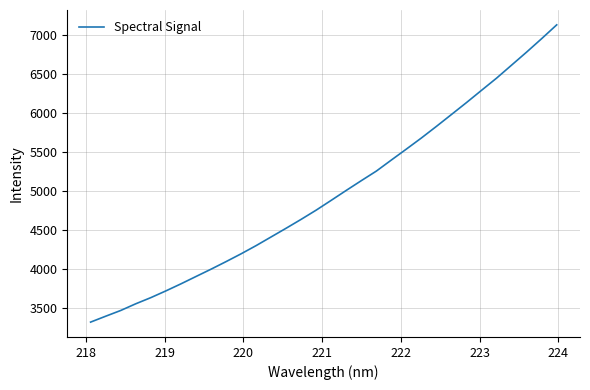

What is the difference between the maximum and minimum values?

3809.1